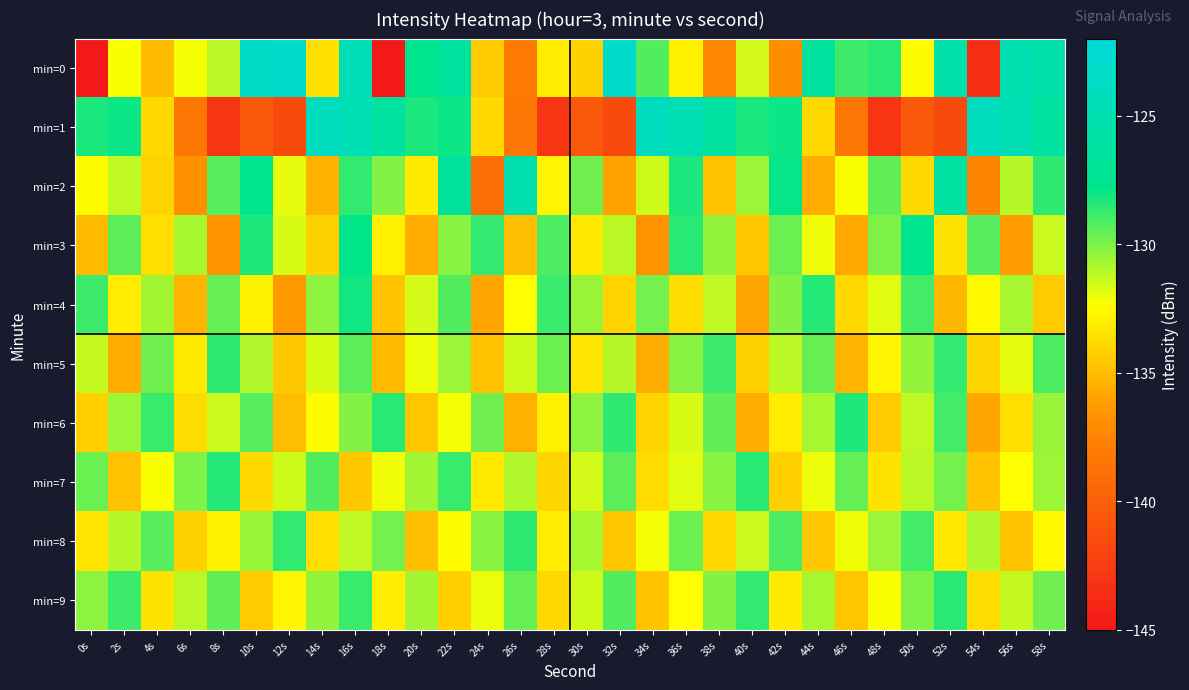

Reading left to right, list all the values displayed in this chart.

min=0: 0s=-145.2	2s=-132.3	4s=-135.1	6s=-132.2	8s=-131.1	10s=-123.4	12s=-122.8	14s=-133.5	16s=-124.4	18s=-144.9	20s=-127.7	22s=-126.3	24s=-134.5	26s=-138.1	28s=-133.1	30s=-134.2	32s=-123.0	34s=-129.3	36s=-132.9	38s=-137.3	40s=-131.6	42s=-136.8	44s=-126.4	46s=-128.8	48s=-128.5	50s=-132.4	52s=-125.6	54s=-143.4	56s=-125.1	58s=-125.5
min=1: 0s=-128.2	2s=-127.9	4s=-133.9	6s=-138.4	8s=-143.0	10s=-140.4	12s=-141.5	14s=-124.1	16s=-124.8	18s=-126.2	20s=-128.2	22s=-127.9	24s=-133.9	26s=-138.4	28s=-143.0	30s=-140.4	32s=-141.5	34s=-124.1	36s=-124.8	38s=-126.2	40s=-128.2	42s=-127.9	44s=-133.9	46s=-138.4	48s=-143.0	50s=-140.4	52s=-141.5	54s=-124.1	56s=-124.8	58s=-126.2
min=2: 0s=-132.5	2s=-131.2	4s=-134.1	6s=-136.8	8s=-129.3	10s=-127.6	12s=-131.9	14s=-135.4	16s=-128.7	18s=-130.1	20s=-133.2	22s=-126.5	24s=-138.9	26s=-125.3	28s=-132.7	30s=-129.8	32s=-136.1	34s=-131.5	36s=-128.2	38s=-134.8	40s=-130.6	42s=-127.9	44s=-135.7	46s=-132.3	48s=-129.5	50s=-133.8	52s=-126.1	54s=-137.4	56s=-131.0	58s=-128.6
min=3: 0s=-135.1	2s=-129.4	4s=-133.6	6s=-130.8	8s=-136.5	10s=-128.3	12s=-131.7	14s=-134.2	16s=-127.8	18s=-132.9	20s=-135.6	22s=-130.2	24s=-128.7	26s=-134.9	28s=-129.1	30s=-133.3	32s=-131.1	34s=-136.7	36s=-128.5	38s=-130.4	40s=-134.6	42s=-129.7	44s=-132.1	46s=-135.8	48s=-130.0	50s=-127.6	52s=-133.5	54s=-129.3	56s=-136.2	58s=-131.4
min=4: 0s=-128.9	2s=-133.1	4s=-130.7	6s=-135.3	8s=-129.6	10s=-132.8	12s=-136.4	14s=-130.3	16s=-128.1	18s=-134.7	20s=-131.6	22s=-129.2	24s=-135.9	26s=-132.4	28s=-128.8	30s=-130.5	32s=-134.1	34s=-129.9	36s=-133.7	38s=-131.2	40s=-136.0	42s=-130.1	44s=-128.4	46s=-133.9	48s=-131.8	50s=-129.0	52s=-135.2	54s=-132.6	56s=-130.8	58s=-134.4
min=5: 0s=-131.3	2s=-135.7	4s=-129.8	6s=-133.2	8s=-128.6	10s=-130.9	12s=-134.5	14s=-131.7	16s=-129.4	18s=-135.1	20s=-132.0	22s=-130.6	24s=-134.8	26s=-131.5	28s=-129.7	30s=-133.4	32s=-131.0	34s=-135.6	36s=-130.2	38s=-128.9	40s=-134.2	42s=-131.1	44s=-129.6	46s=-135.3	48s=-132.7	50s=-130.4	52s=-128.7	54s=-134.0	56s=-131.9	58s=-129.1
min=6: 0s=-134.3	2s=-130.6	4s=-128.8	6s=-133.7	8s=-131.4	10s=-129.3	12s=-135.0	14s=-132.5	16s=-130.1	18s=-128.5	20s=-134.6	22s=-132.2	24s=-129.8	26s=-135.4	28s=-132.9	30s=-130.3	32s=-128.6	34s=-134.1	36s=-131.7	38s=-129.5	40s=-135.7	42s=-133.1	44s=-130.8	46s=-128.3	48s=-134.4	50s=-131.2	52s=-129.0	54s=-135.9	56s=-133.6	58s=-130.5
min=7: 0s=-129.7	2s=-134.8	4s=-132.3	6s=-130.0	8s=-128.4	10s=-133.9	12s=-131.5	14s=-129.2	16s=-134.5	18s=-132.1	20s=-130.7	22s=-128.8	24s=-133.2	26s=-130.9	28s=-134.0	30s=-131.6	32s=-129.4	34s=-133.7	36s=-131.8	38s=-130.2	40s=-128.5	42s=-134.3	44s=-132.0	46s=-129.6	48s=-133.5	50s=-131.1	52s=-129.9	54s=-134.7	56s=-132.4	58s=-130.6
min=8: 0s=-133.4	2s=-131.0	4s=-129.3	6s=-134.2	8s=-132.8	10s=-130.5	12s=-128.7	14s=-133.6	16s=-131.2	18s=-129.9	20s=-134.9	22s=-132.5	24s=-130.2	26s=-128.6	28s=-133.1	30s=-130.8	32s=-134.6	34s=-132.2	36s=-129.7	38s=-133.8	40s=-131.4	42s=-129.1	44s=-134.5	46s=-132.1	48s=-130.6	50s=-129.0	52s=-133.3	54s=-130.9	56s=-134.8	58s=-132.6
min=9: 0s=-130.3	2s=-128.9	4s=-133.5	6s=-131.1	8s=-129.5	10s=-134.4	12s=-132.7	14s=-130.4	16s=-128.8	18s=-133.0	20s=-130.7	22s=-134.3	24s=-132.0	26s=-129.6	28s=-133.9	30s=-131.5	32s=-129.2	34s=-134.7	36s=-132.4	38s=-130.1	40s=-128.7	42s=-133.2	44s=-130.8	46s=-134.6	48s=-132.3	50s=-130.0	52s=-128.5	54s=-133.7	56s=-131.3	58s=-129.8